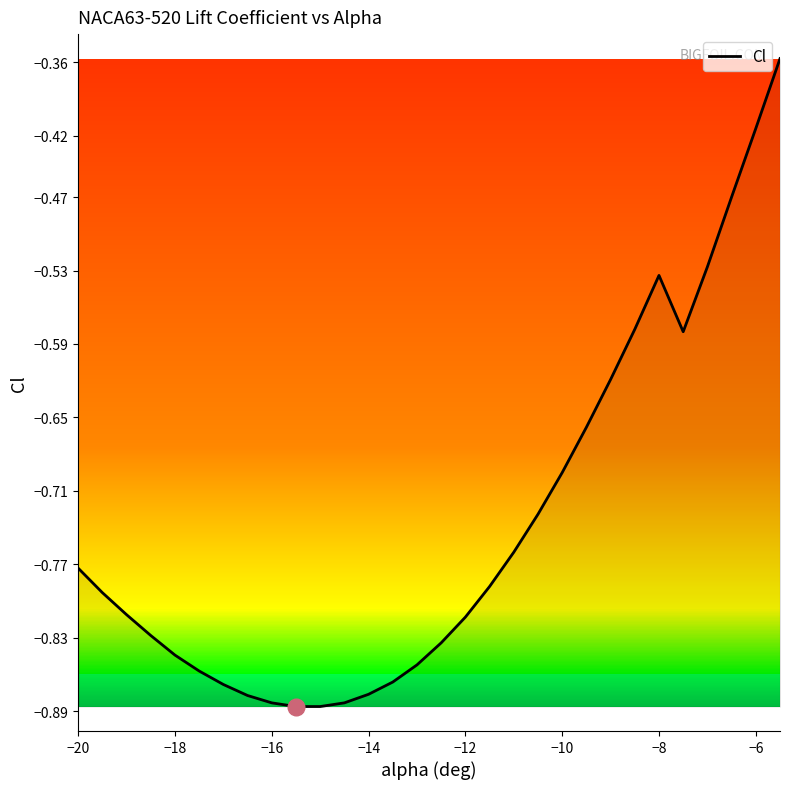

True or false: there are more than 0 points higher than both neighbors.

True